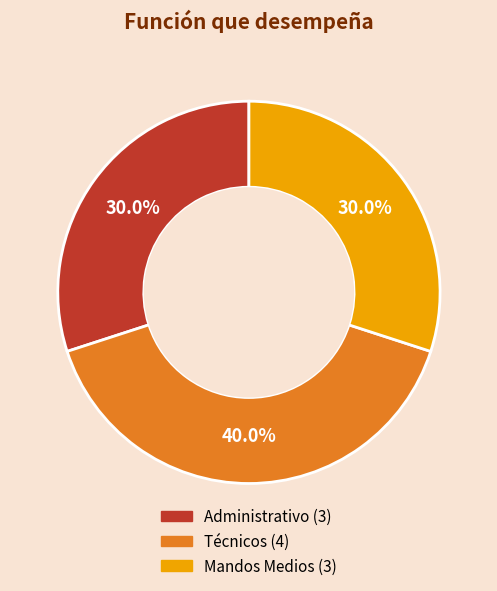

Is it true that Técnicos is 40% of the pie?

True